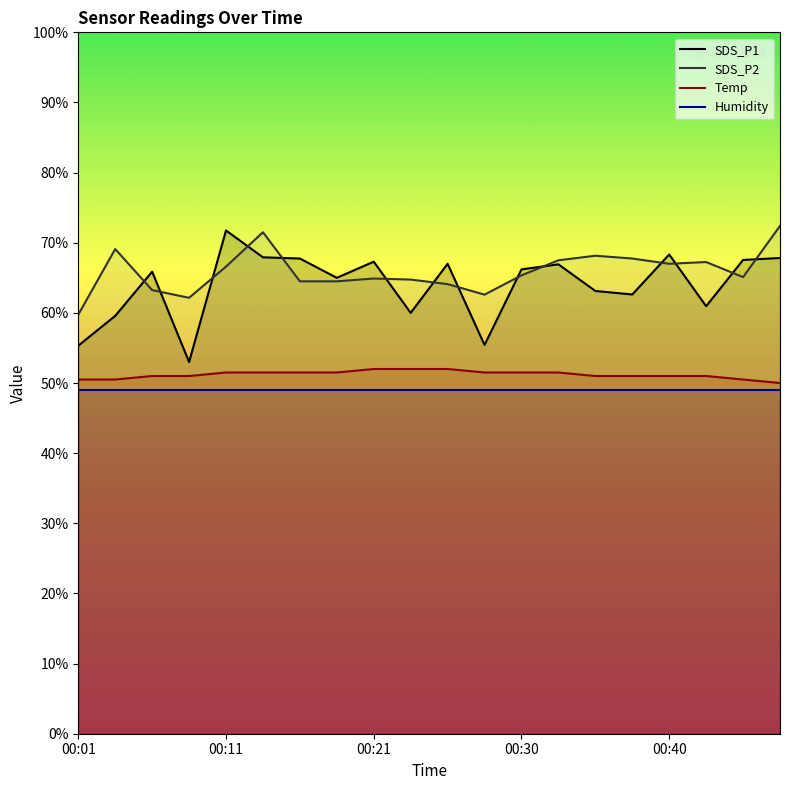

What is the value of the Humidity point at the 8th from the left?

49.0